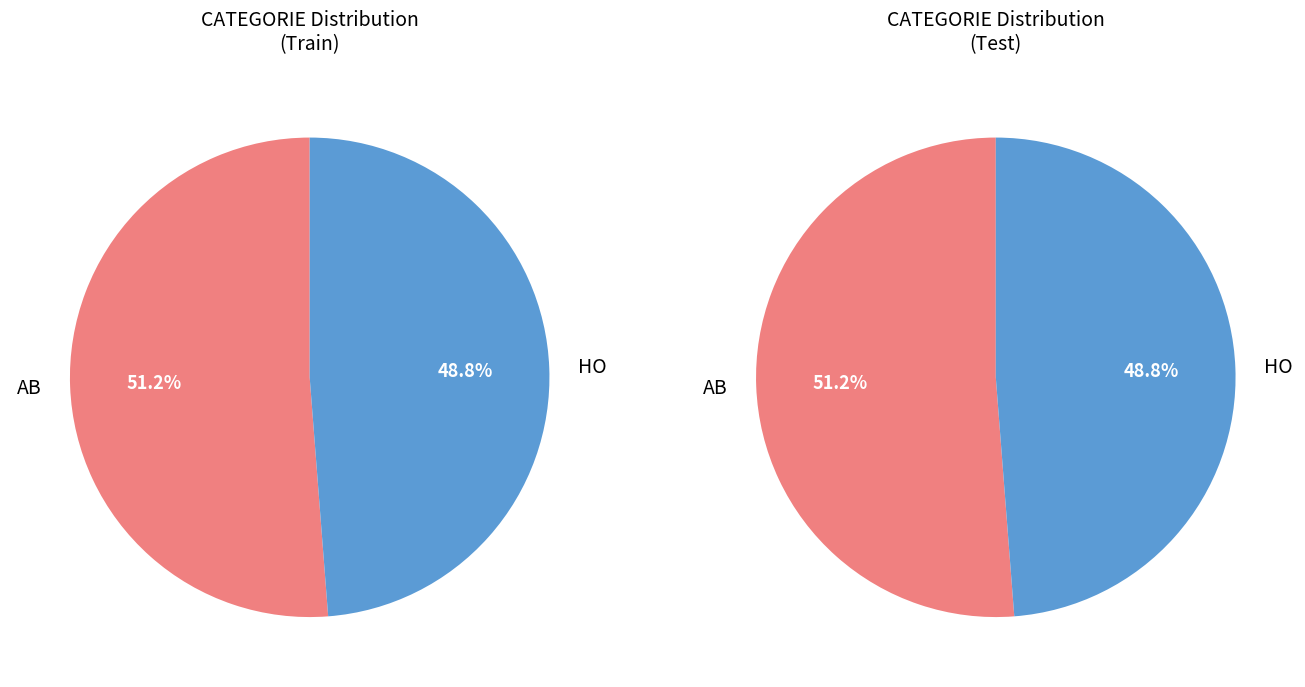

What percentage is NOT represented by HO?

51.2%